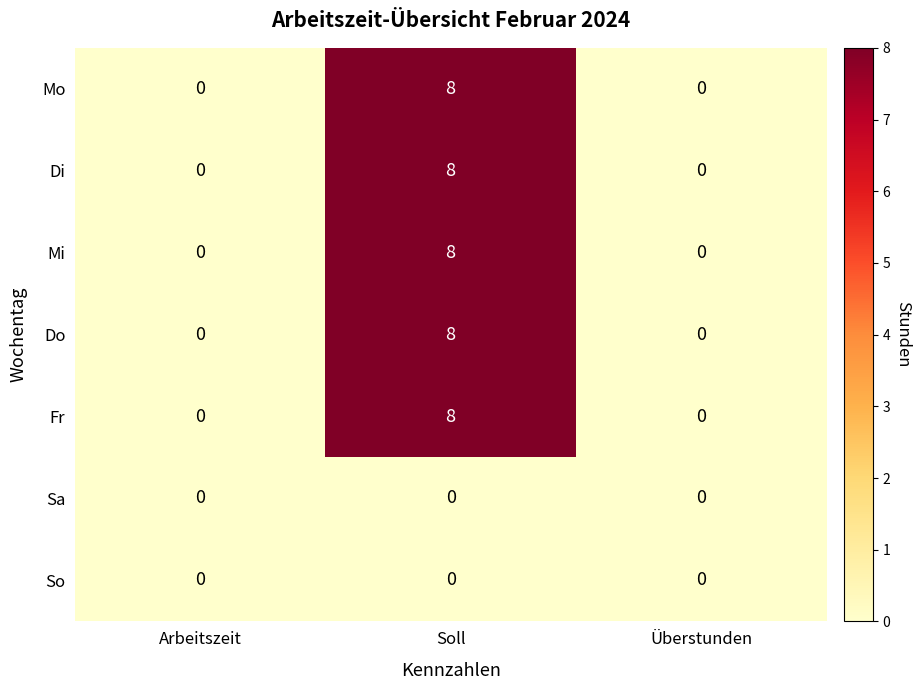

At which category is the sum across all series the highest?

Soll